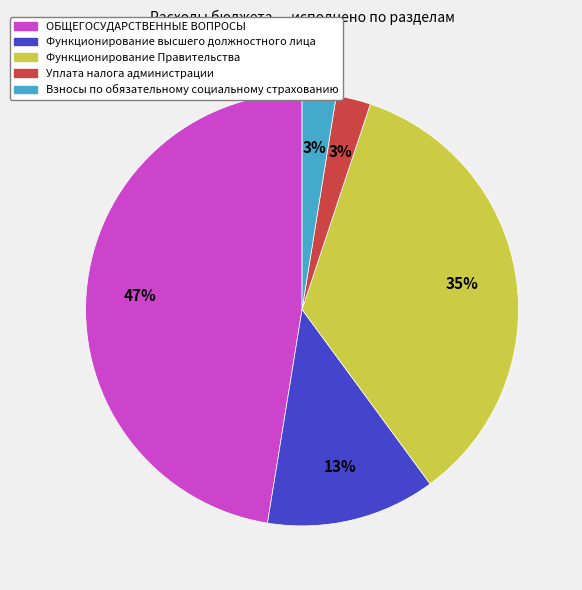

Which slice is the largest?

ОБЩЕГОСУДАРСТВЕННЫЕ ВОПРОСЫ